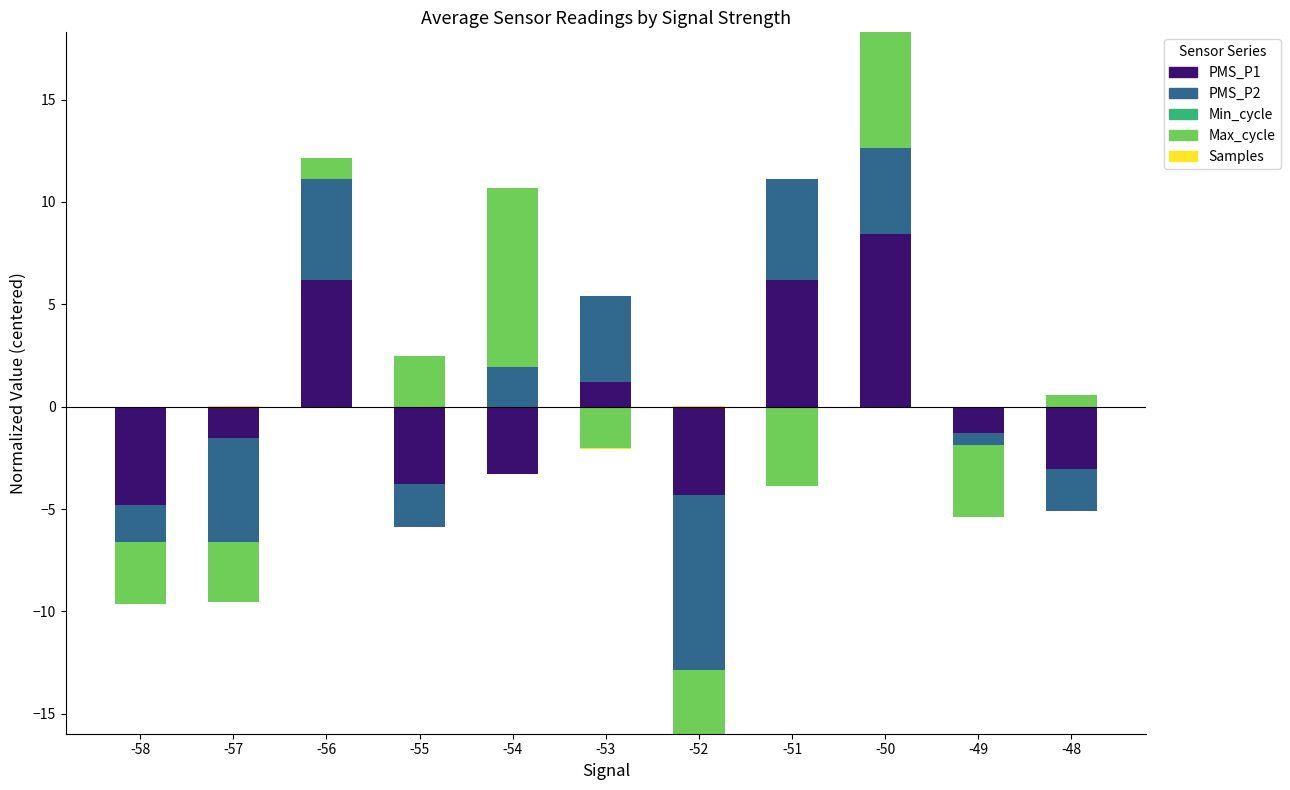

Is it true that PMS_P2 equals 4.9 at -51?

True